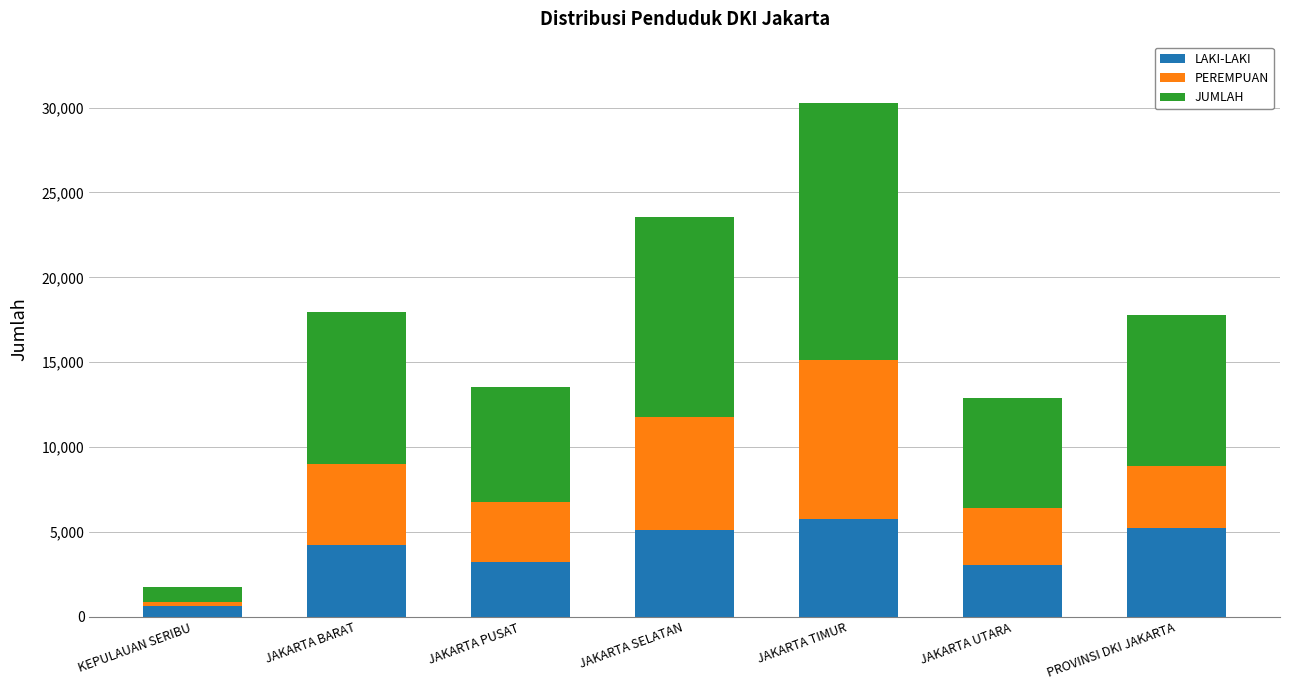

At which category is the sum across all series the highest?

JAKARTA TIMUR